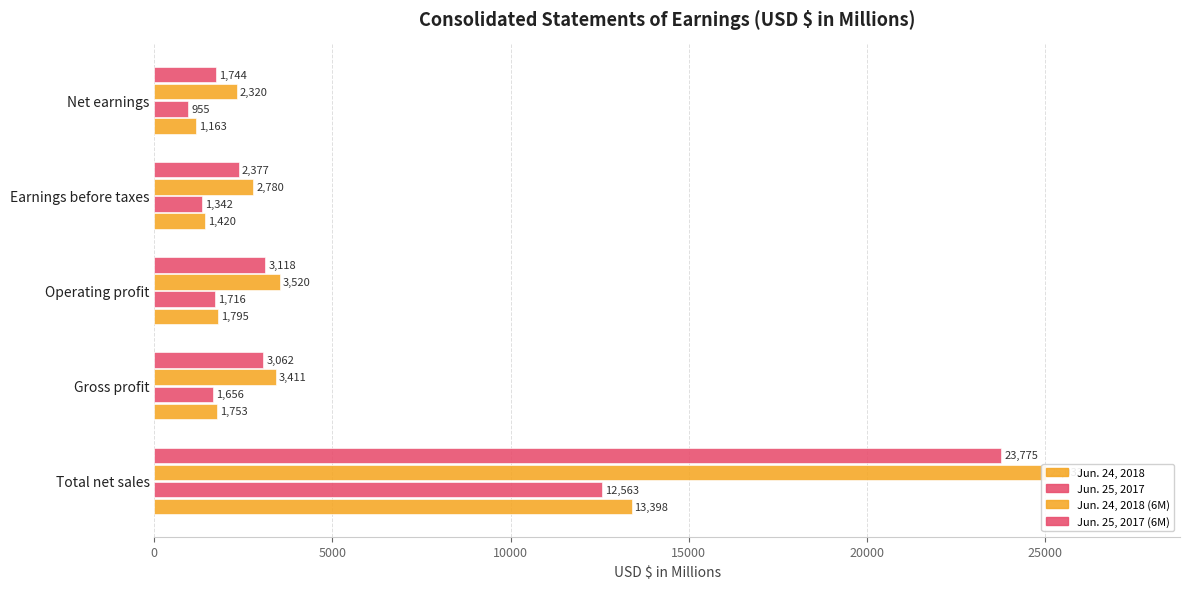

Which series has the largest total across all categories?

Jun. 24, 2018 (6M)